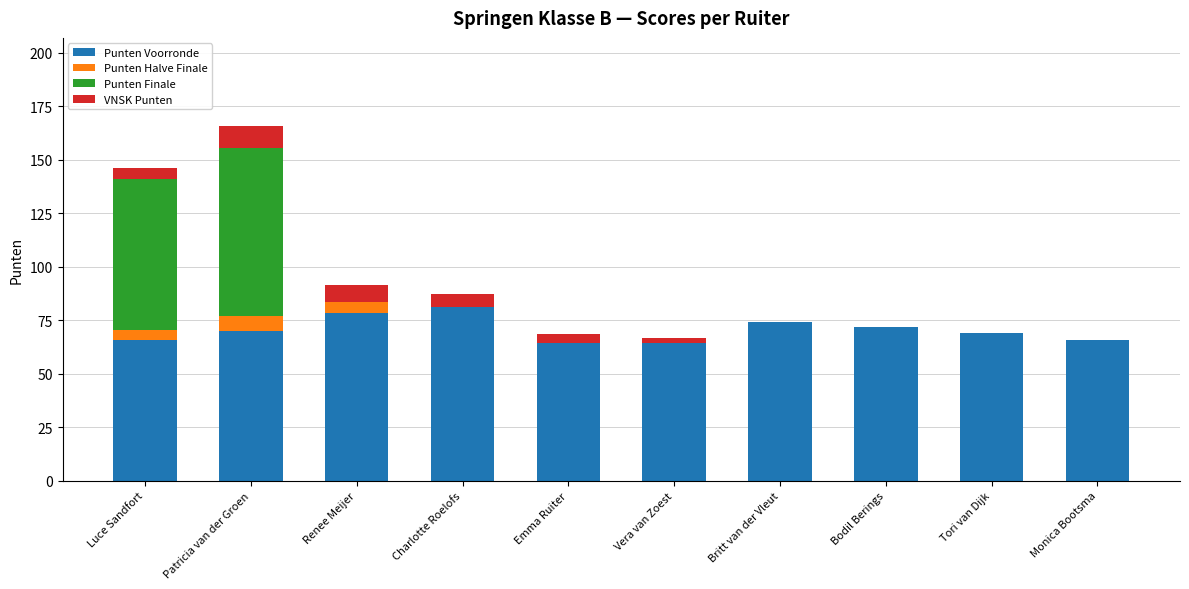

How many distinct data groups are displayed?

4